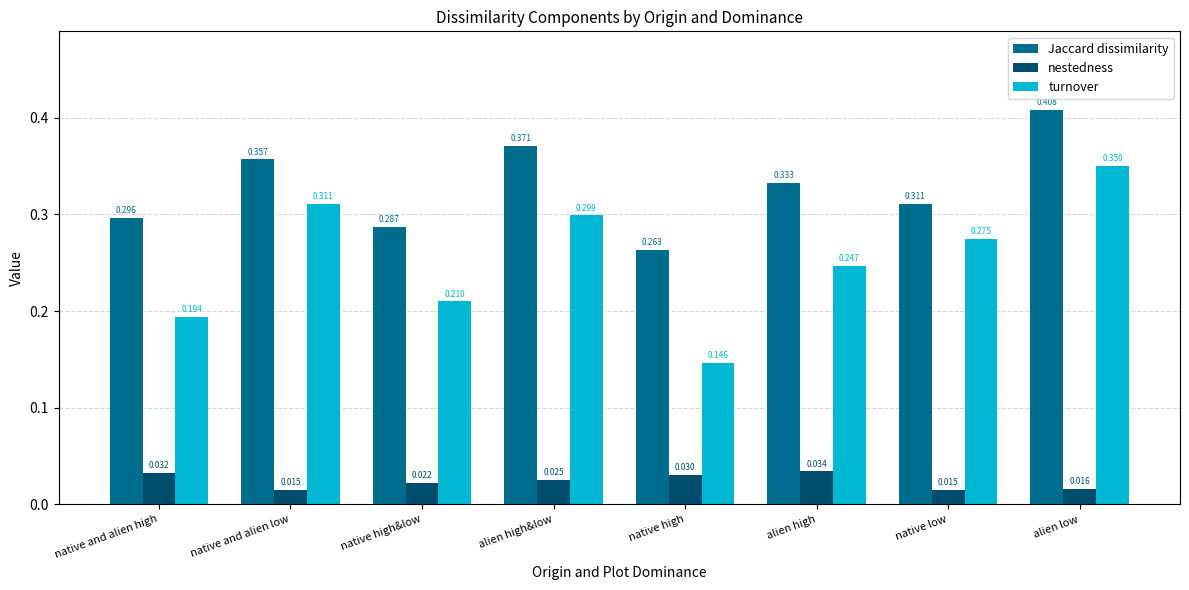

At alien low, list the series in order from largest to smallest.

Jaccard dissimilarity, turnover, nestedness